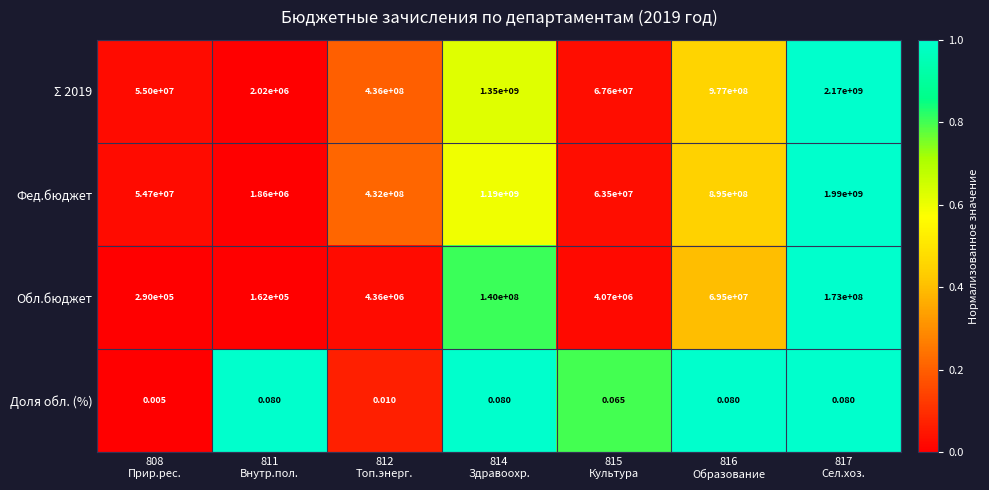

How many data points in Σ 2019 are less than 436000000?

3